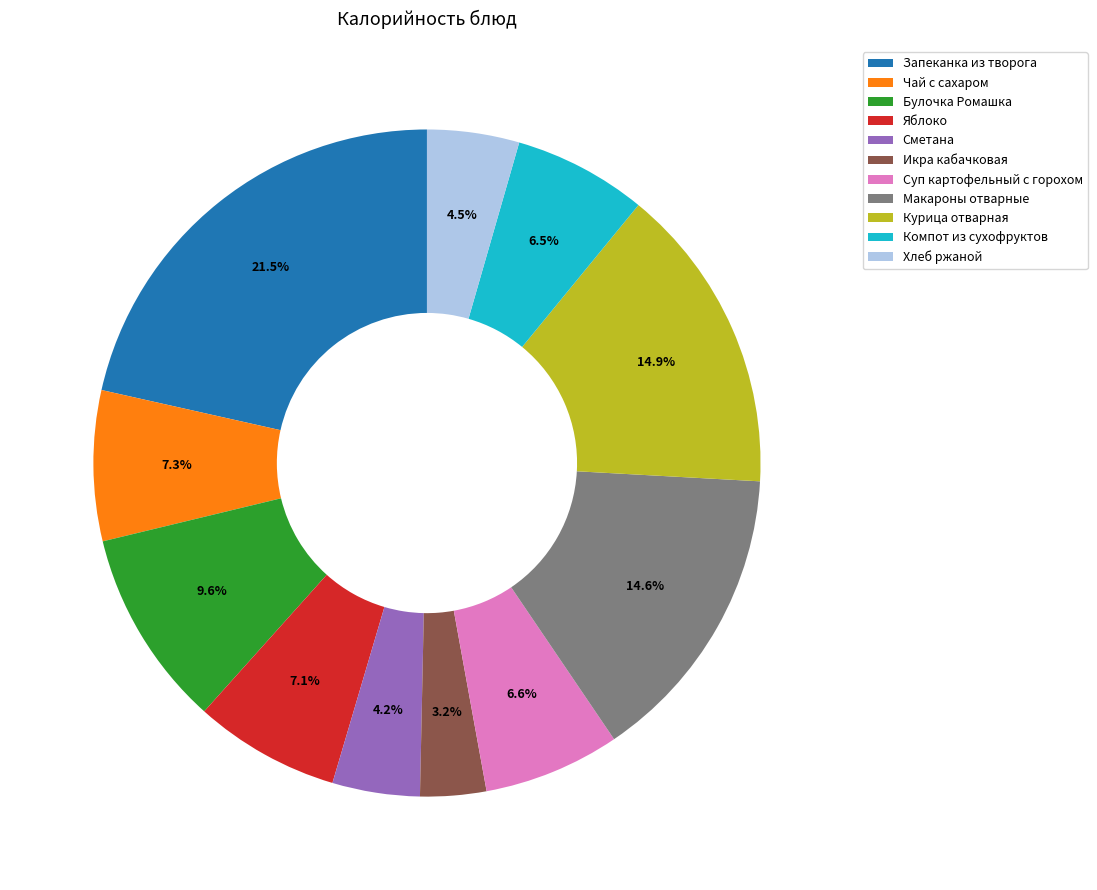

Between Икра кабачковая and Хлеб ржаной, which is larger?

Хлеб ржаной